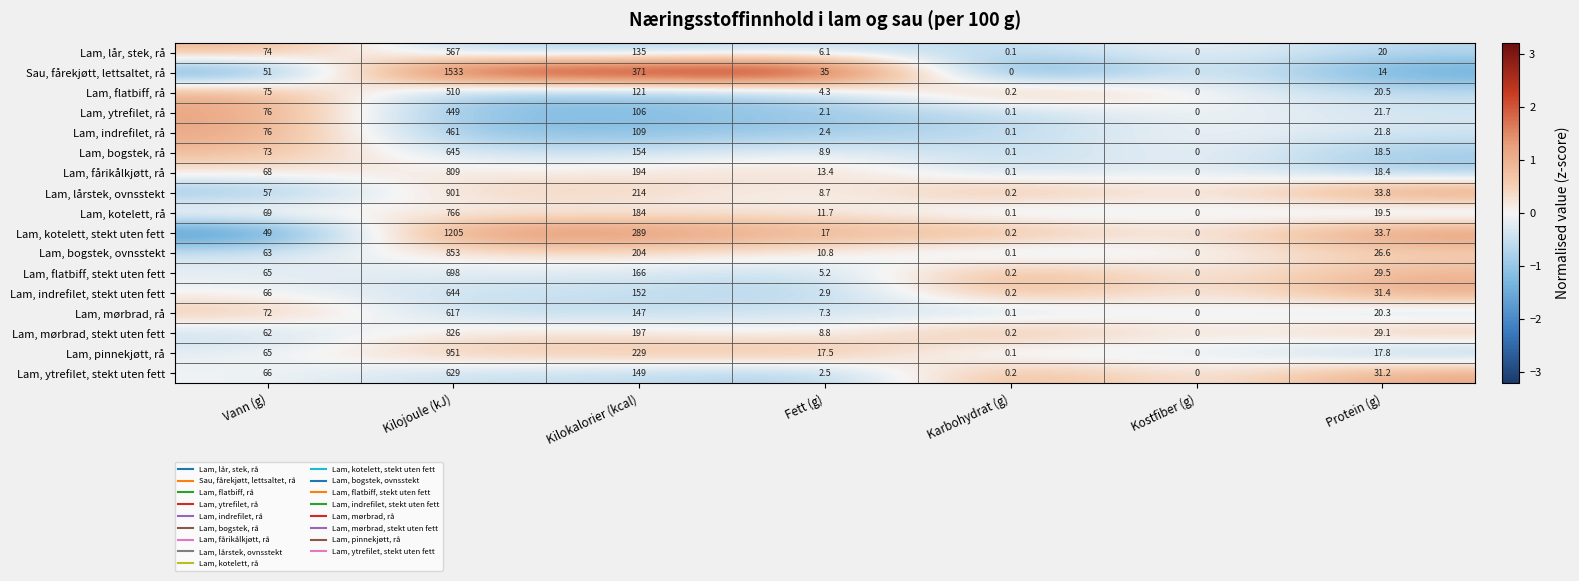

What value does the Lam, bogstek, ovnsstekt series have at Fett (g)?

10.8